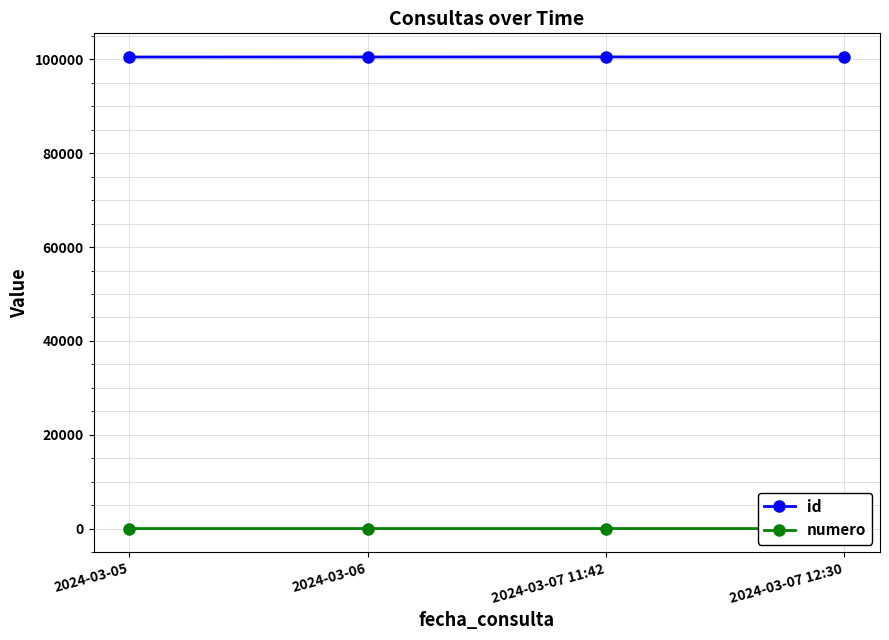

What is the smallest value displayed?

1